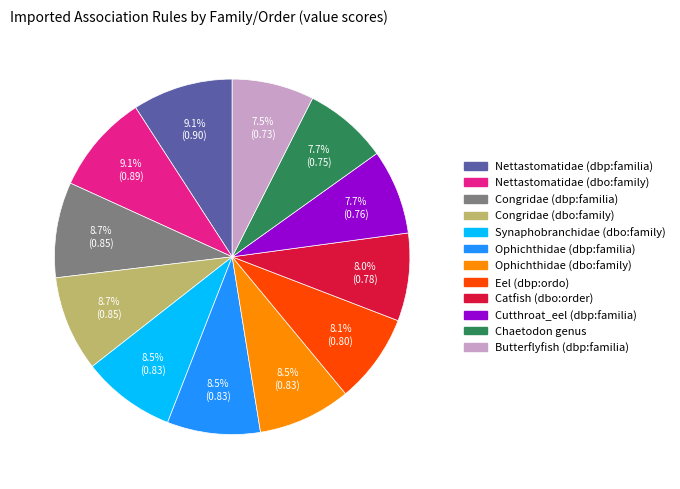

The Eel (dbp:ordo) slice represents 16% of the pie. True or false?

False